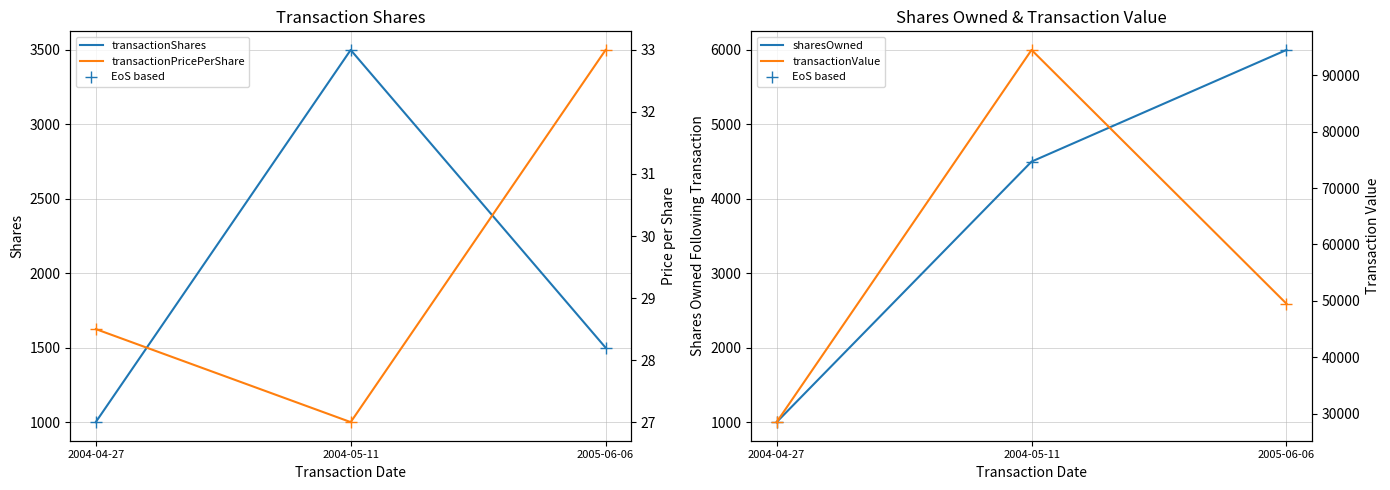

Reading right to left, list all the values displayed in this chart.

transactionShares: 2005-06-06=1500.0	2004-05-11=3500.0	2004-04-27=1000.0
sharesOwned: 2005-06-06=6000.0	2004-05-11=4500.0	2004-04-27=1000.0
transactionPricePerShare: 2005-06-06=33.0	2004-05-11=27.0	2004-04-27=28.5
transactionValue: 2005-06-06=49500.0	2004-05-11=94500.0	2004-04-27=28500.0